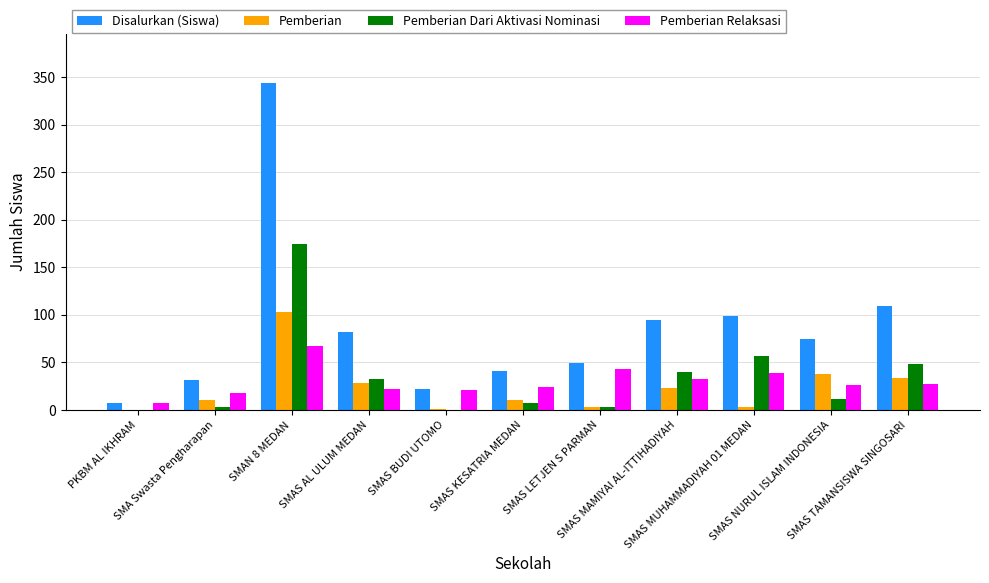

Which series has the largest total across all categories?

Disalurkan (Siswa)